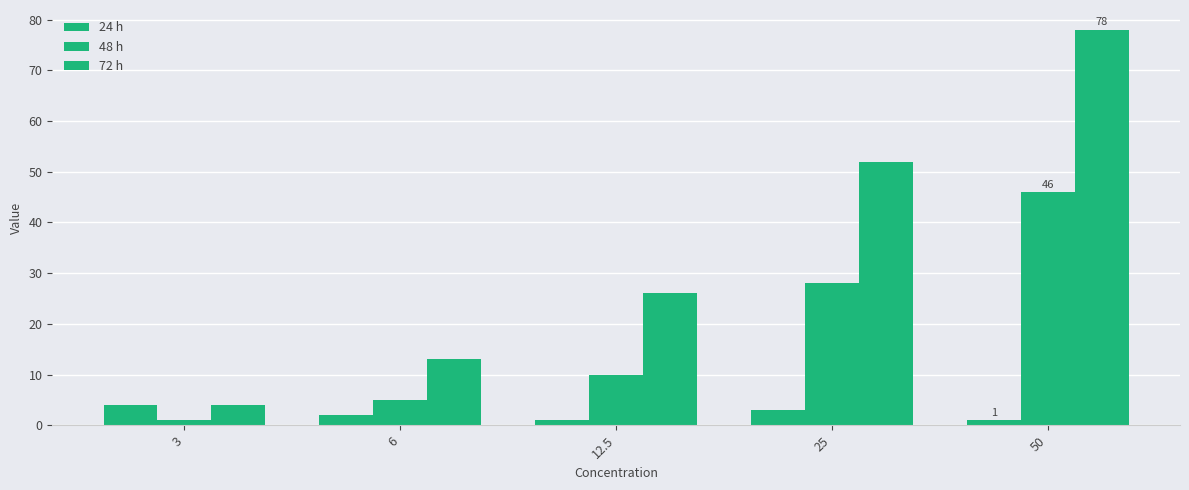

Is it true that 48 h equals 28 at 25?

True